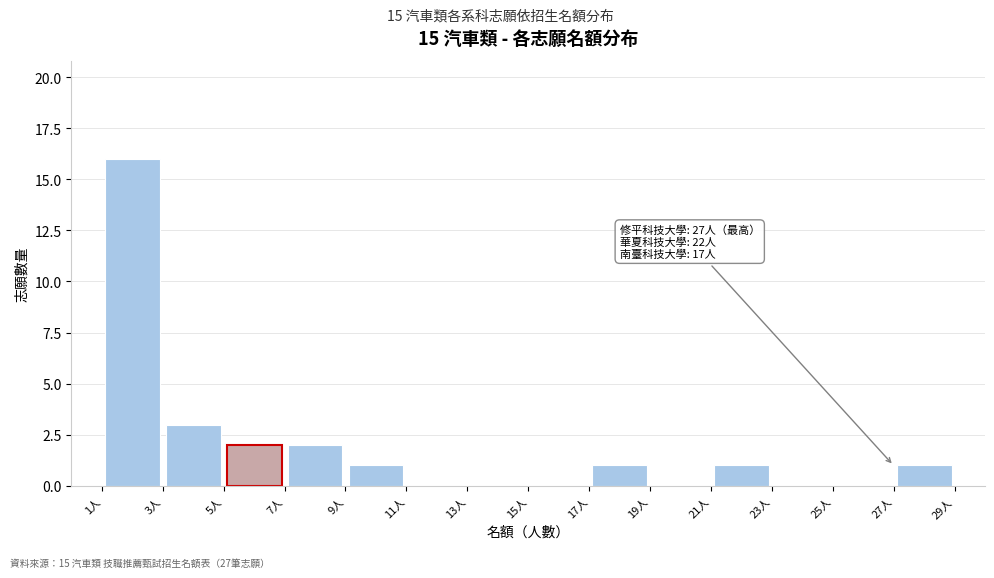

Which range on the x-axis has the tallest bar?

1 to 3